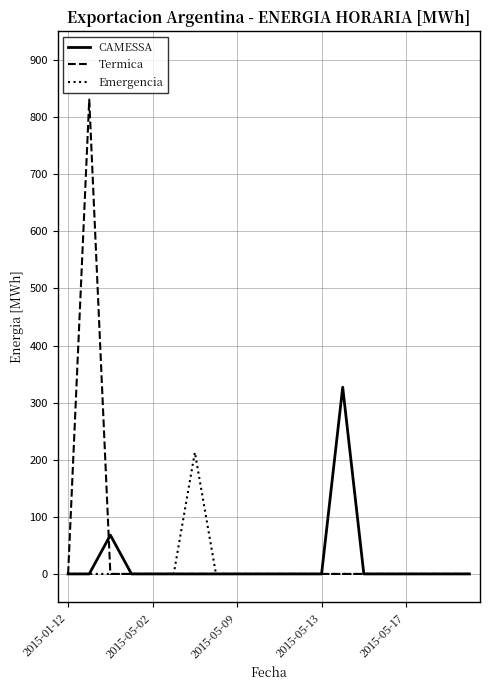

Which series has the largest range (max minus min)?

Termica